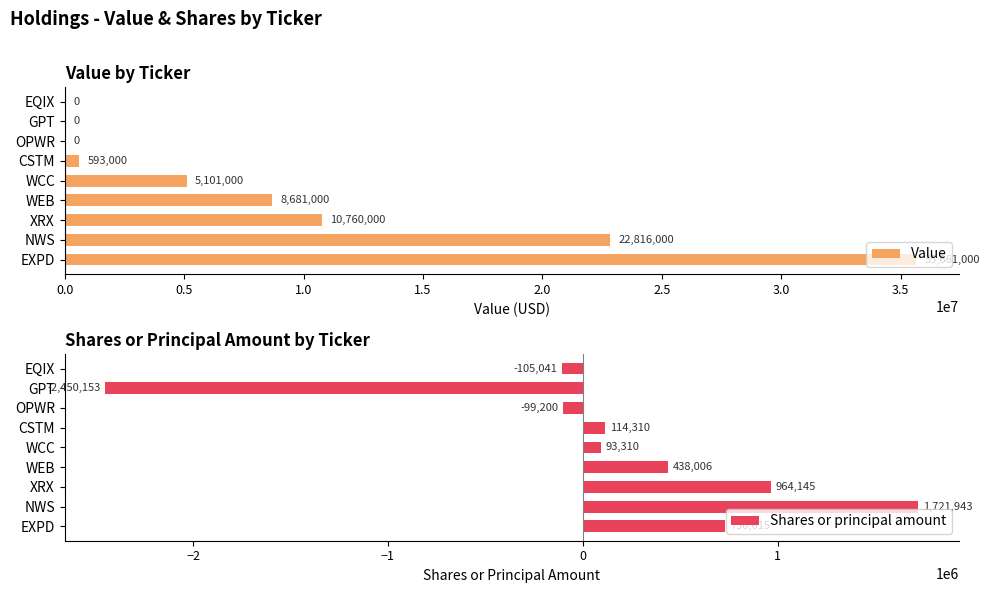

True or false: Value has a value of 0 at GPT.

True